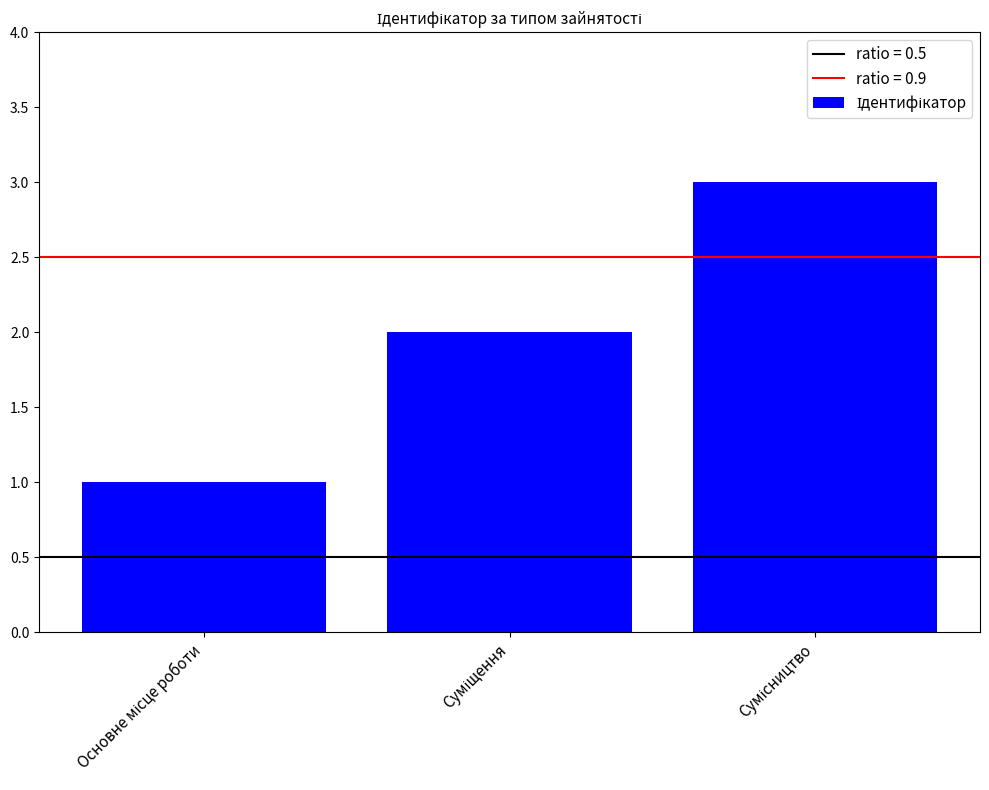

What is the maximum value shown in the chart?

3